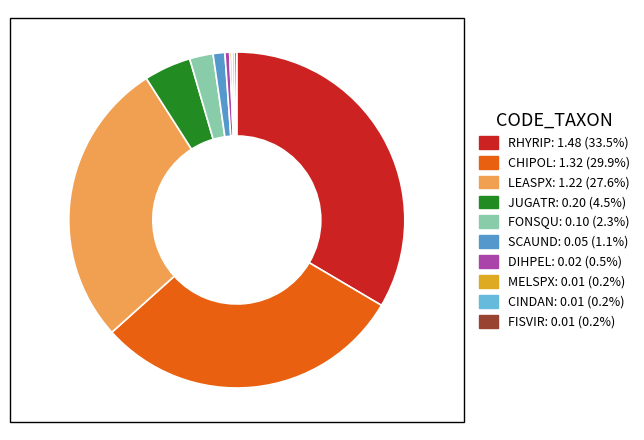

Is there a majority slice in this chart?

No